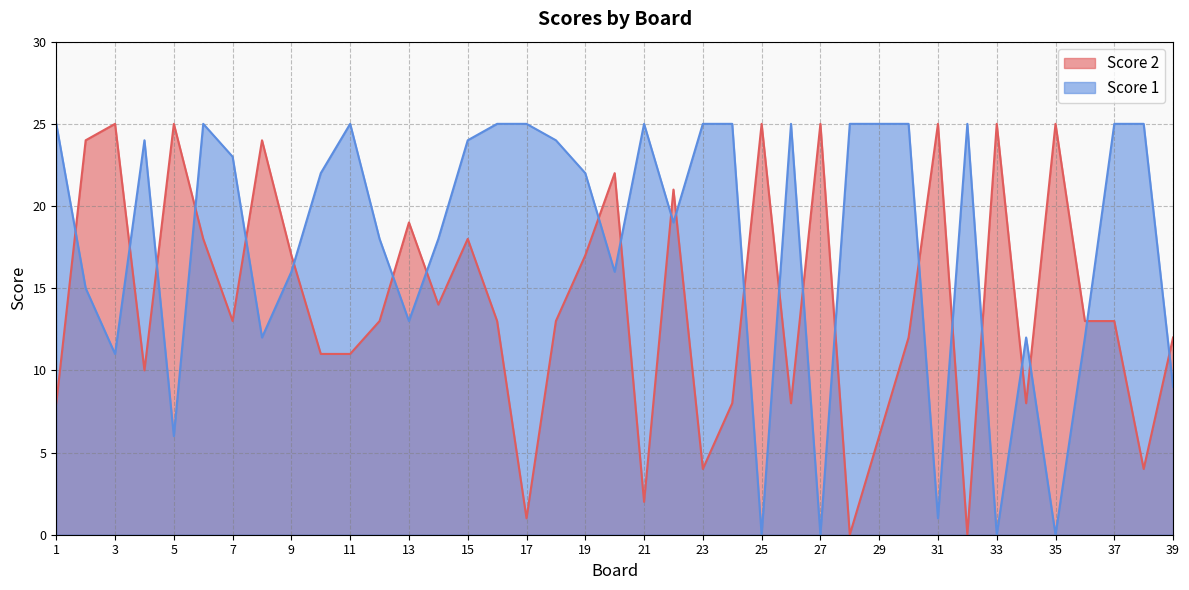

At which label does Score 1 first exceed 22?

1